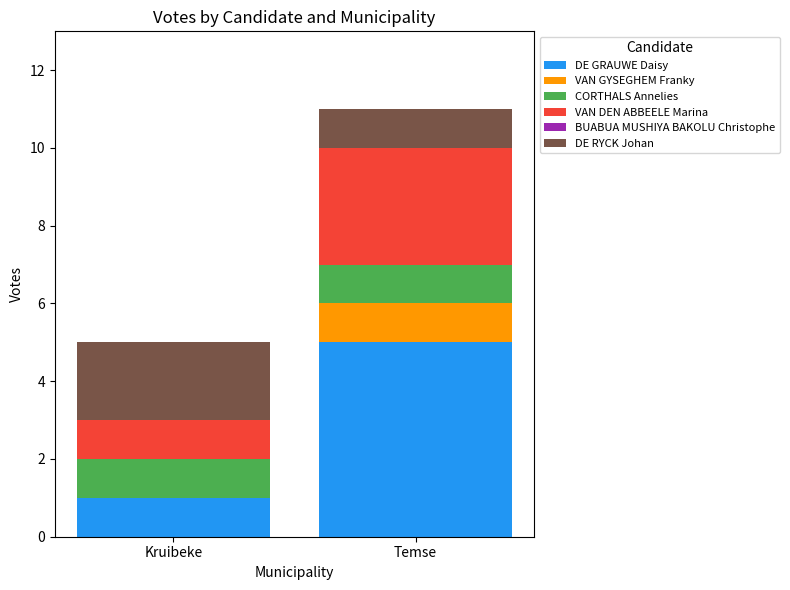

What is the sum of the DE GRAUWE Daisy values at Kruibeke and Temse?

6